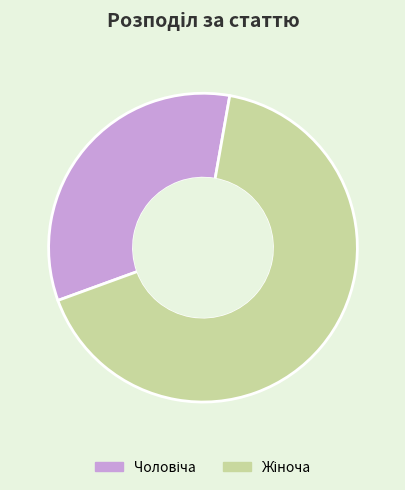

Is there a majority slice in this chart?

Yes